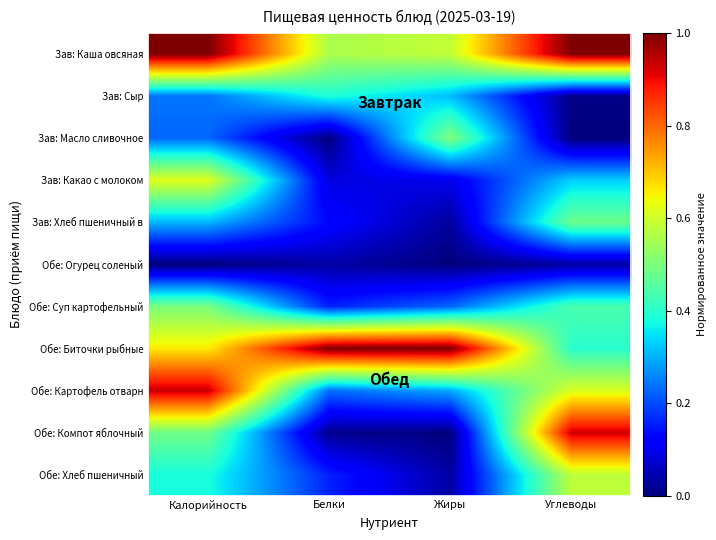

Reading right to left, list all the values displayed in this chart.

Зав: Каша овсяная: Углеводы=1.0	Жиры=0.6	Белки=0.6	Калорийность=1.0
Зав: Сыр: Углеводы=0.0	Жиры=0.3	Белки=0.4	Калорийность=0.2
Зав: Масло сливочное: Углеводы=0.0	Жиры=0.5	Белки=0.0	Калорийность=0.2
Зав: Какао с молоком: Углеводы=0.3	Жиры=0.1	Белки=0.1	Калорийность=0.6
Зав: Хлеб пшеничный в: Углеводы=0.5	Жиры=0.0	Белки=0.1	Калорийность=0.3
Обе: Огурец соленый: Углеводы=0.0	Жиры=0.0	Белки=0.0	Калорийность=0.0
Обе: Суп картофельный: Углеводы=0.4	Жиры=0.2	Белки=0.2	Калорийность=0.5
Обе: Биточки рыбные: Углеводы=0.4	Жиры=1.0	Белки=1.0	Калорийность=0.7
Обе: Картофель отварн: Углеводы=0.6	Жиры=0.3	Белки=0.2	Калорийность=0.9
Обе: Компот яблочный: Углеводы=0.9	Жиры=0.0	Белки=0.0	Калорийность=0.5
Обе: Хлеб пшеничный: Углеводы=0.6	Жиры=0.0	Белки=0.2	Калорийность=0.4